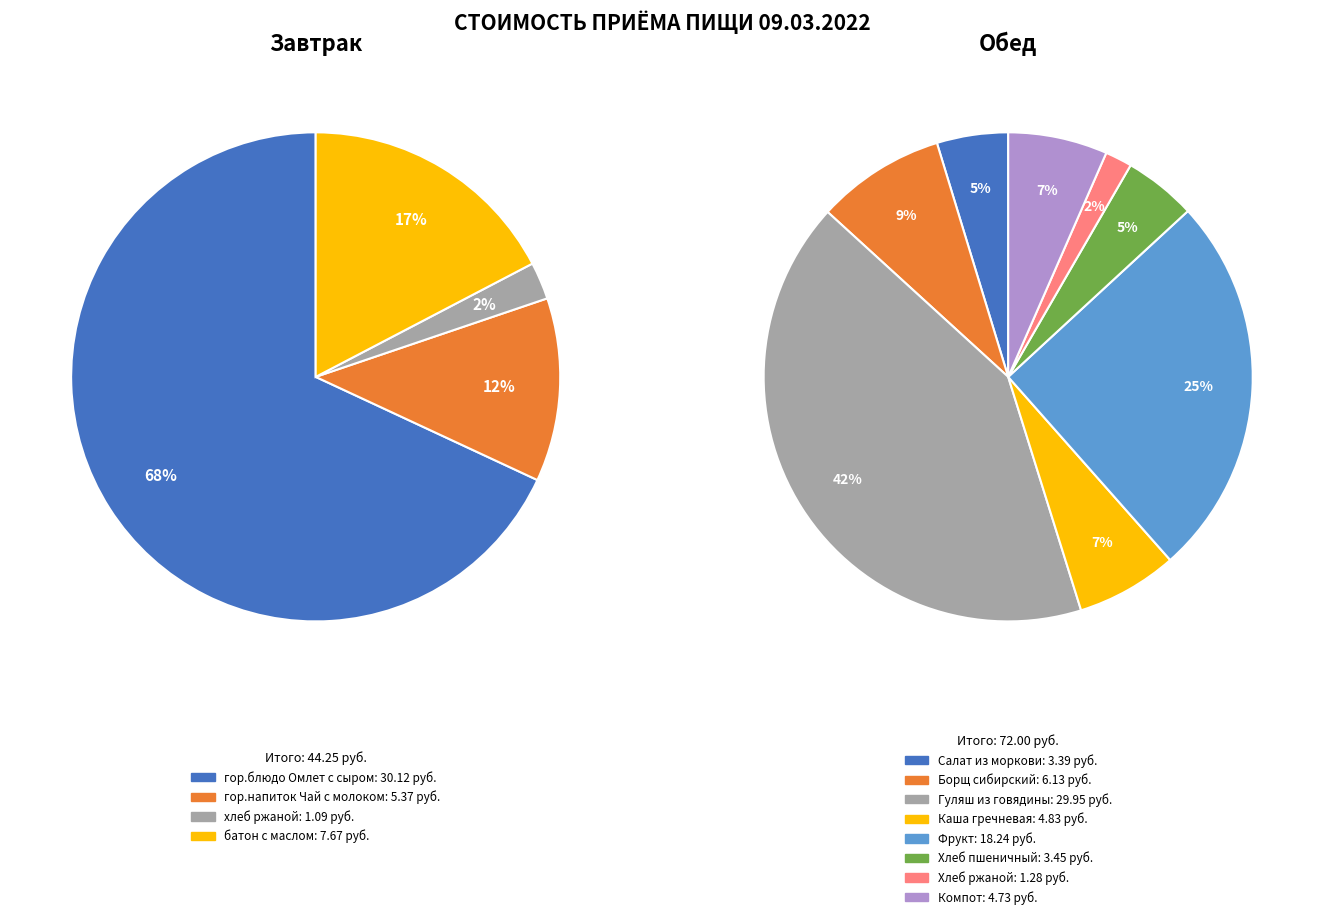

Count the number of slices in the pie.

12